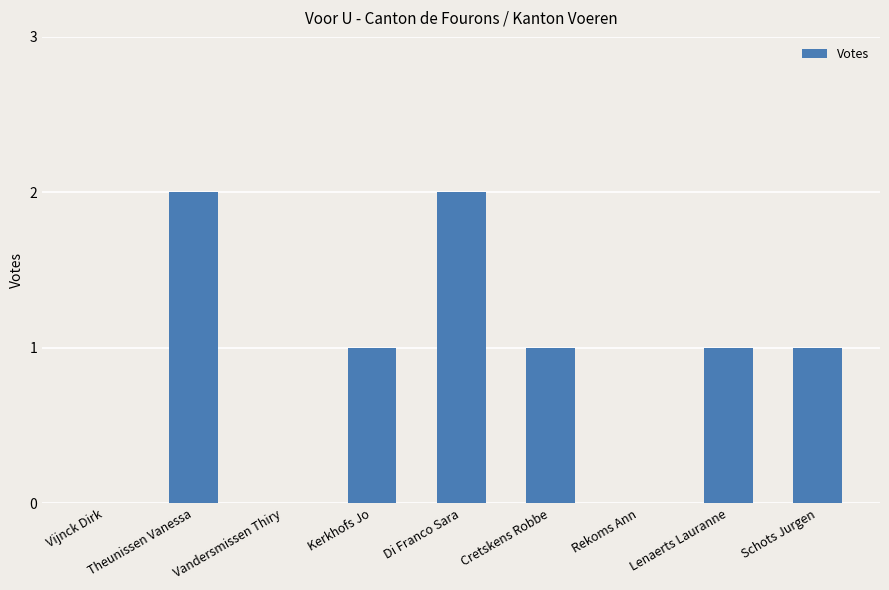

Which has a higher value, Kerkhofs Jo or Di Franco Sara?

Di Franco Sara